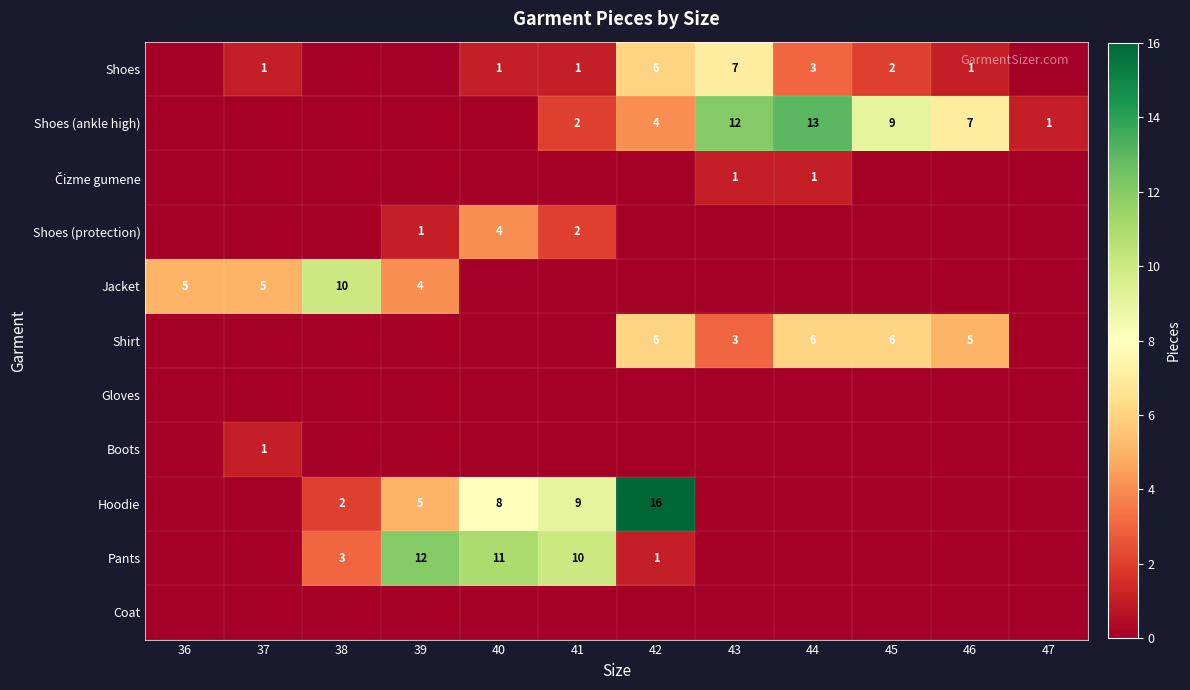

The value of Shoes (protection) at 39 is 0. True or false?

False